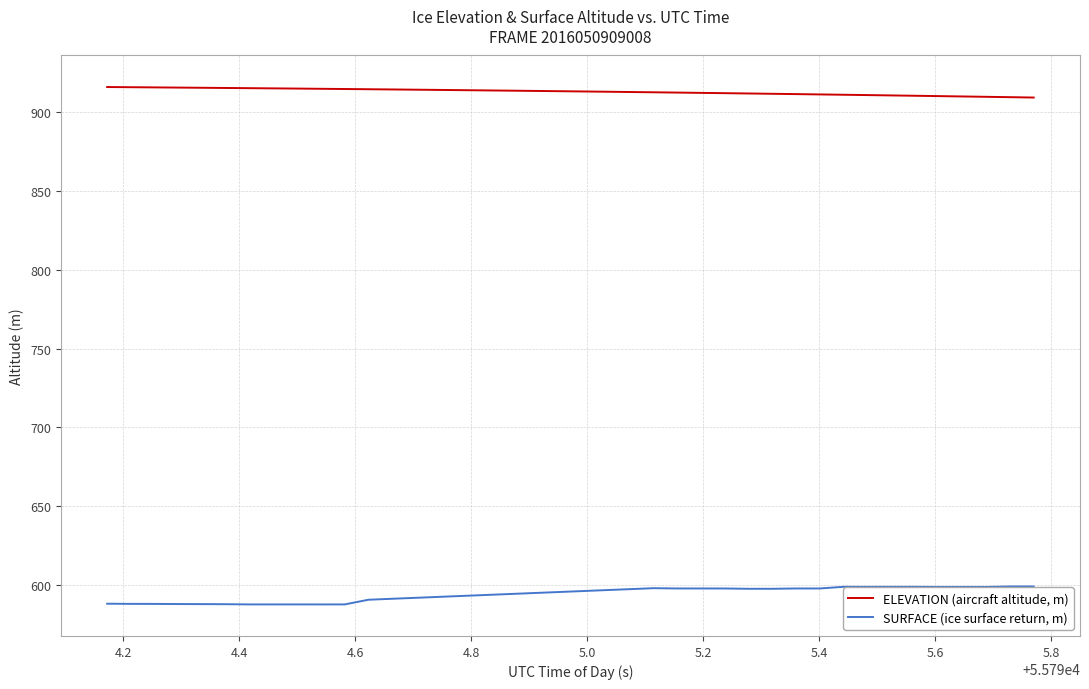

Which series has the largest total across all categories?

ELEVATION (aircraft altitude, m)